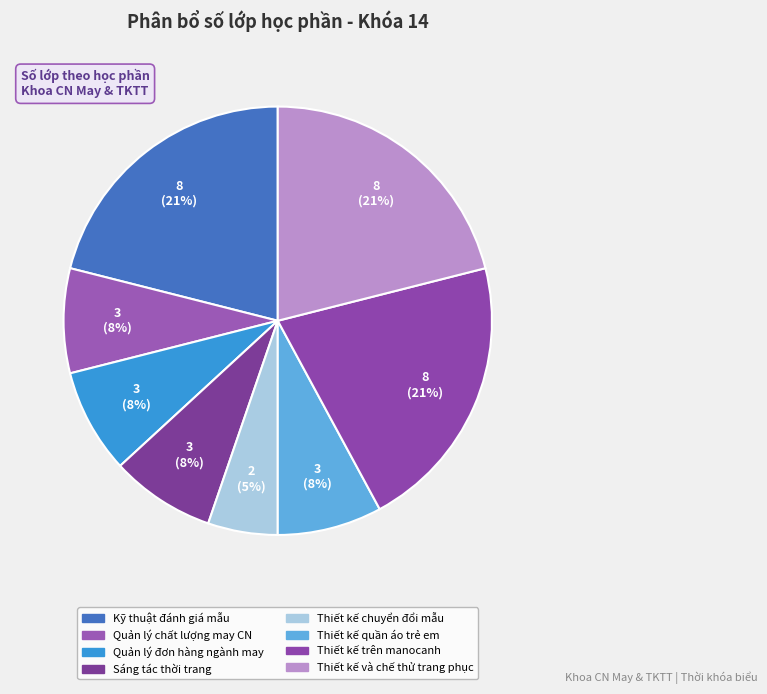

Approximately how many times larger is the value at Thiết kế chuyển đổi mẫu compared to Quản lý chất lượng may CN?

0.7